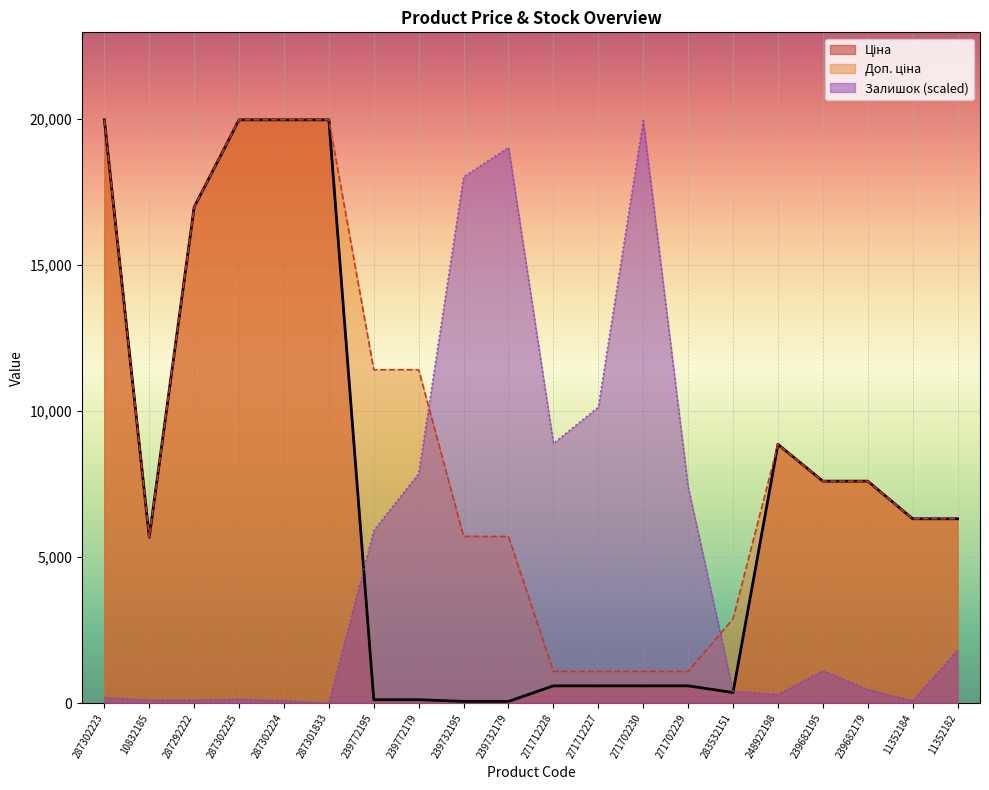

At which label does Ціна reach its minimum?

239732195